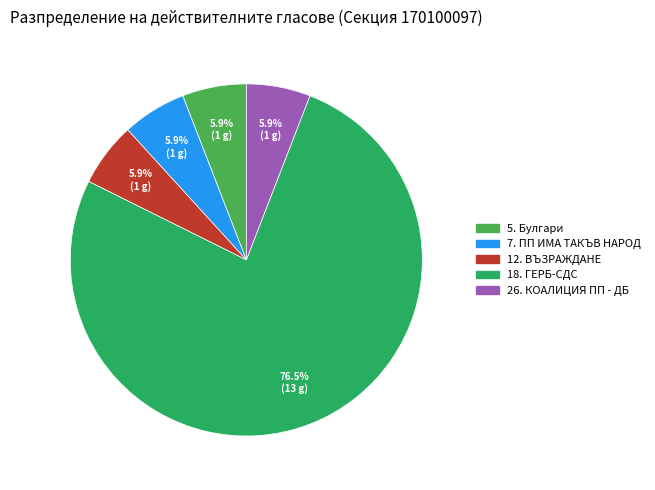

Does 18. ГЕРБ-СДС account for over 50% of the chart?

Yes